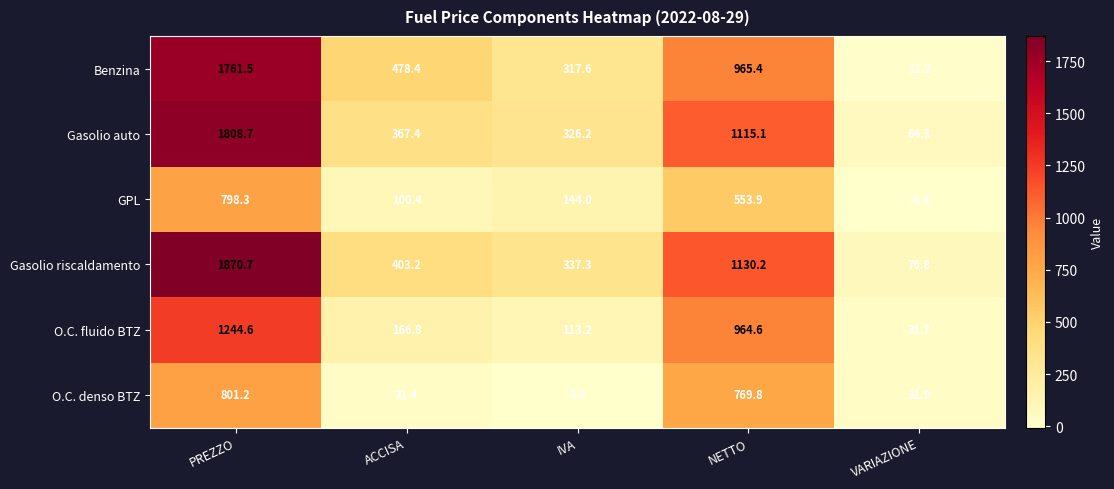

Which label corresponds to the smallest value in the chart?

VARIAZIONE